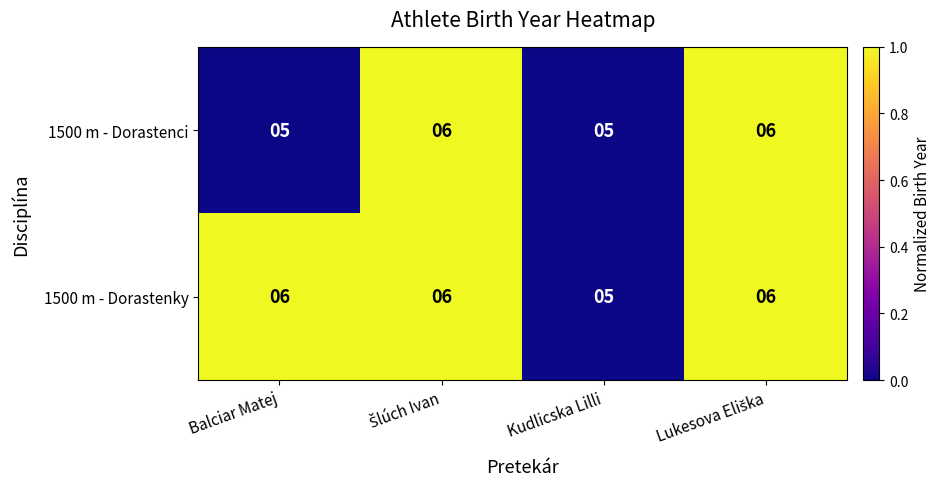

Is it true that 1500 m - Dorastenky equals 5 at Kudlicska Lilli?

True